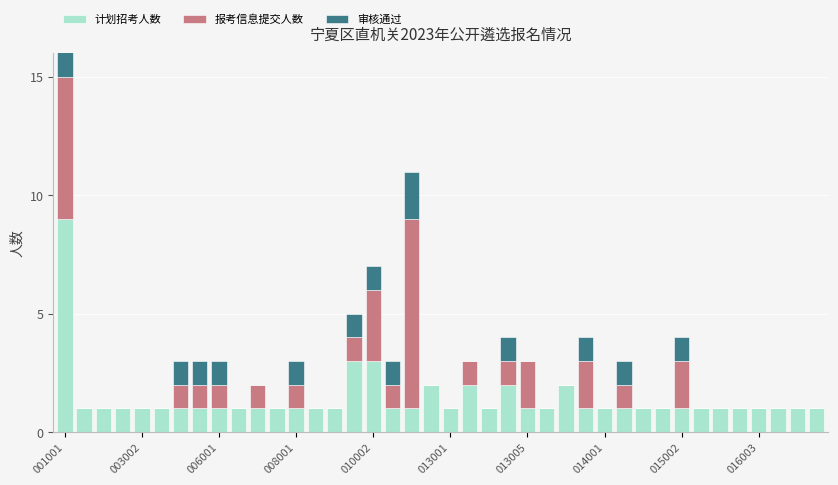

What is the difference between the highest and lowest values at 26?

2